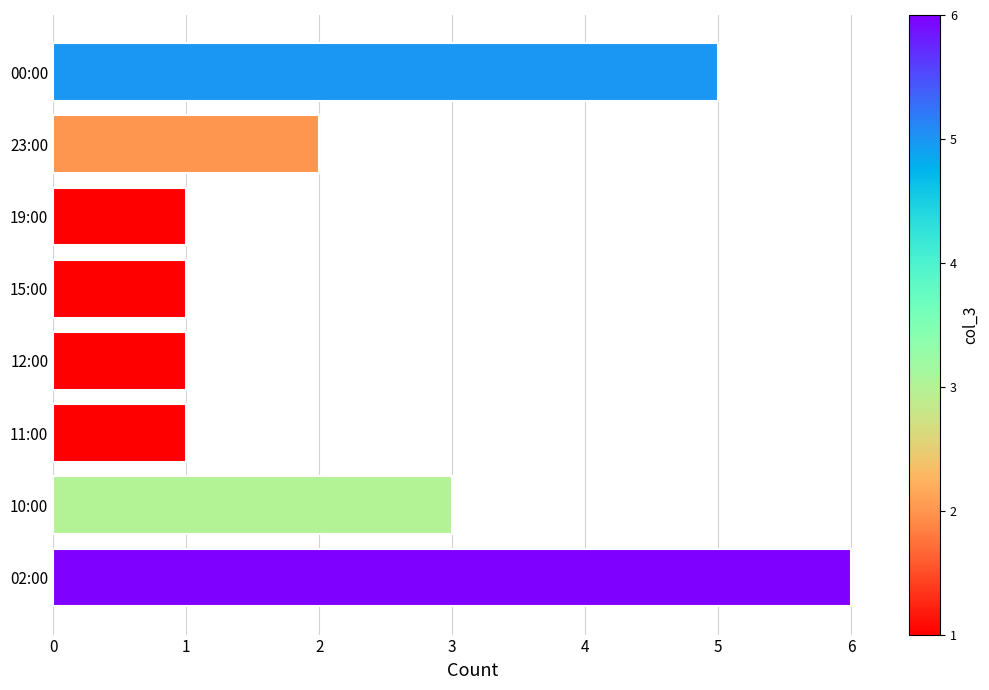

Does the chart contain stacked bars?

No